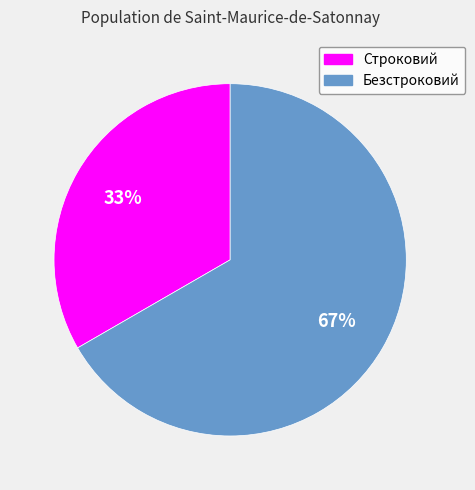

To the nearest percent, what portion does Безстроковий represent?

67%